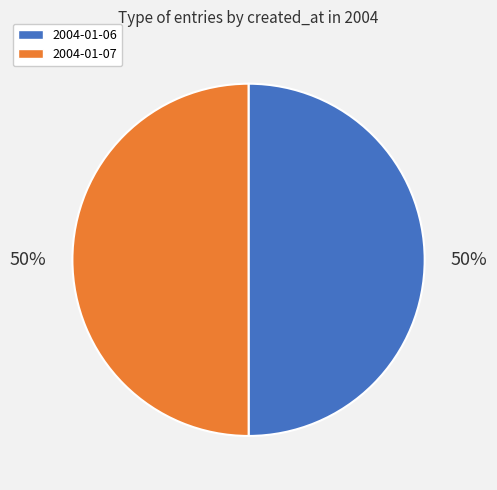

To the nearest percent, what portion does 2004-01-07 represent?

50%